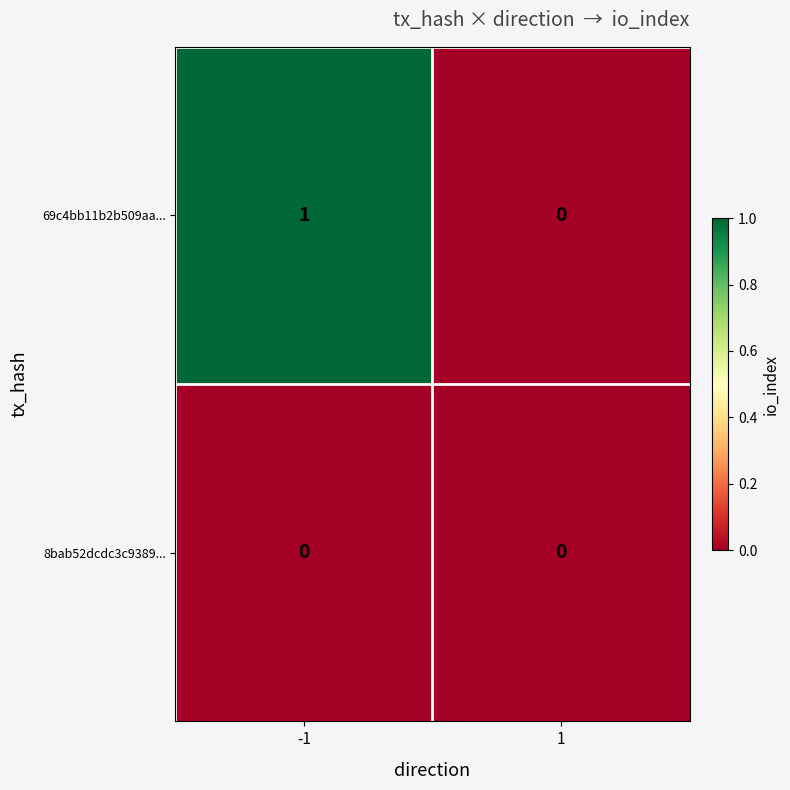

Which series has the largest total across all categories?

69c4bb11b2b509aa...